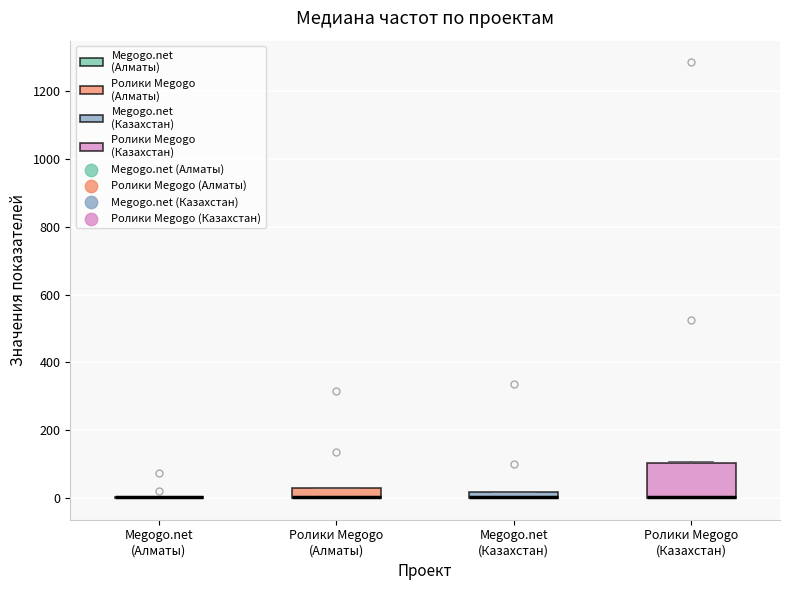

Comparing the boxes themselves (not the whiskers), which one is the tallest?

Ролики Megogo (Казахстан)